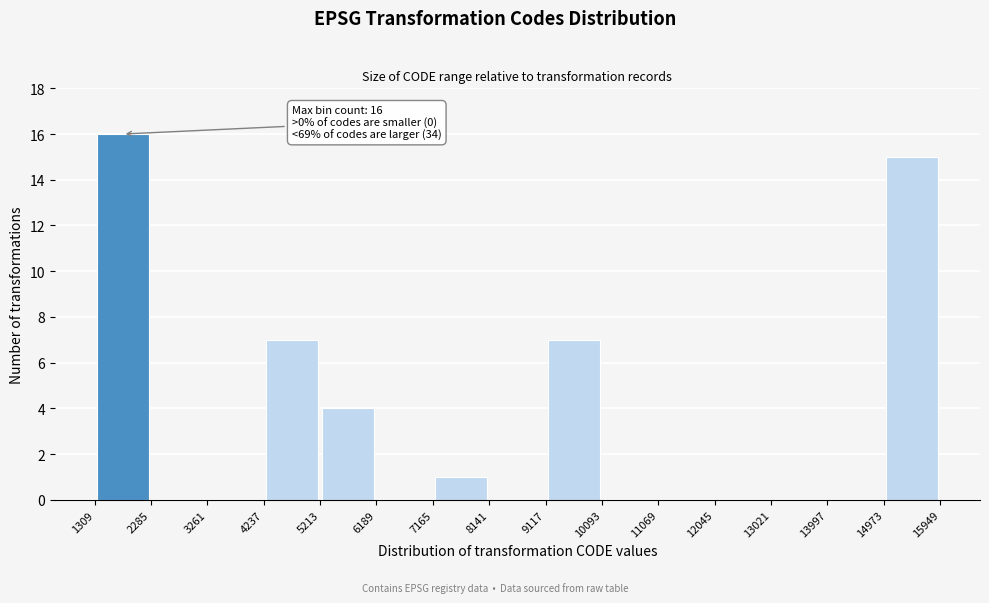

Over which range of the x-axis is the bar tallest?

1309 to 2285